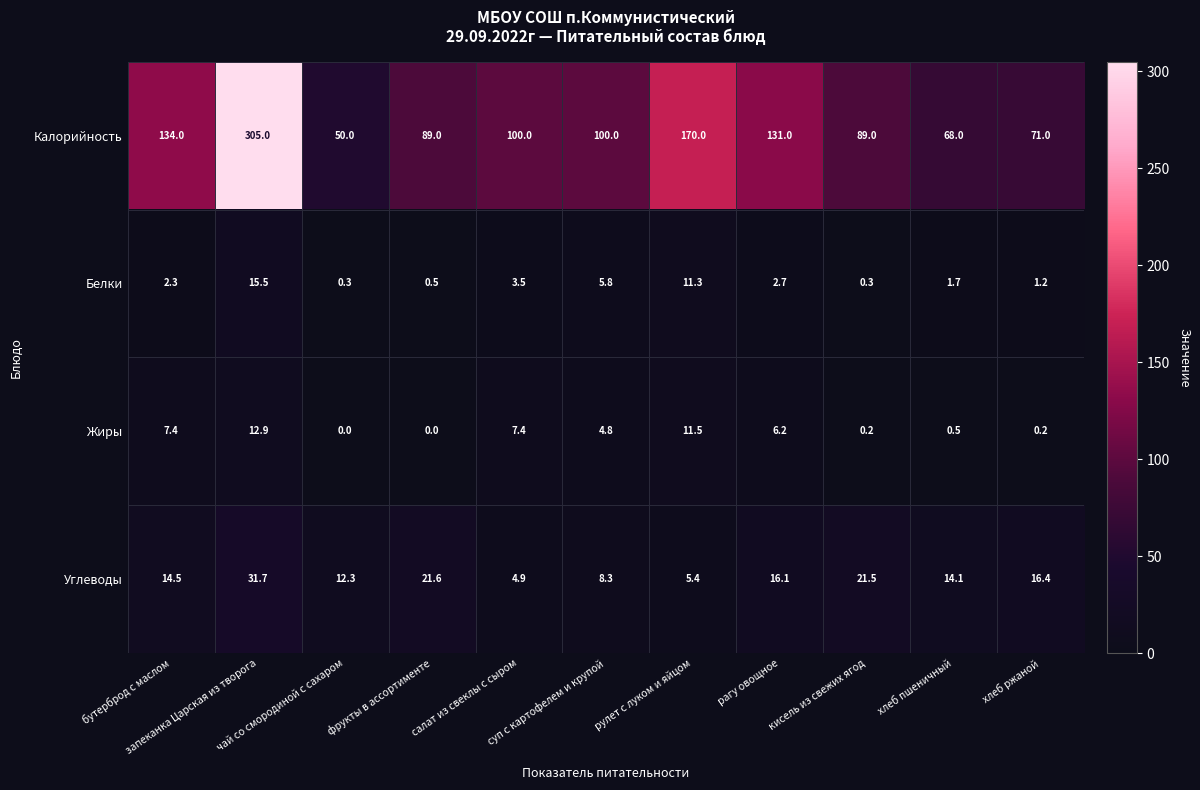

What is the minimum value for Белки?

0.3